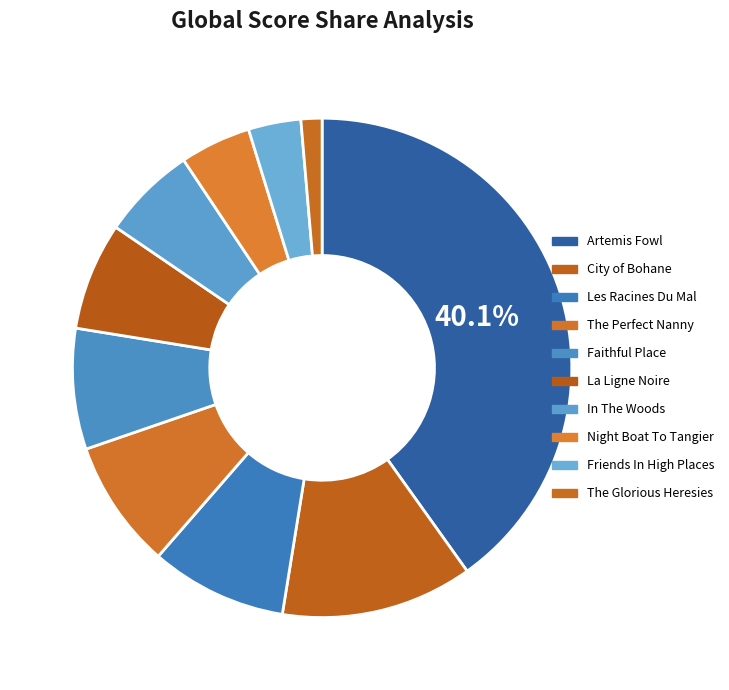

To the nearest percent, what is the combined percentage of The Glorious Heresies and Friends In High Places?

5%